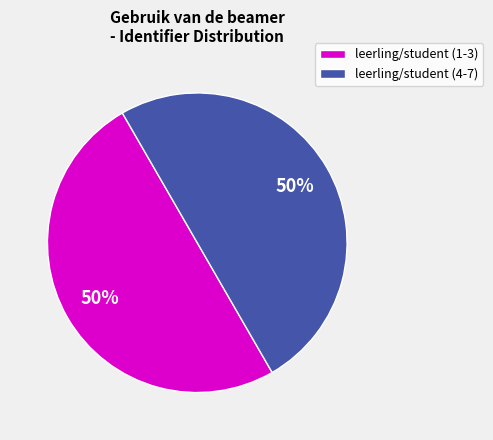

True or false: leerling/student (4-7) accounts for 50% of the total.

True